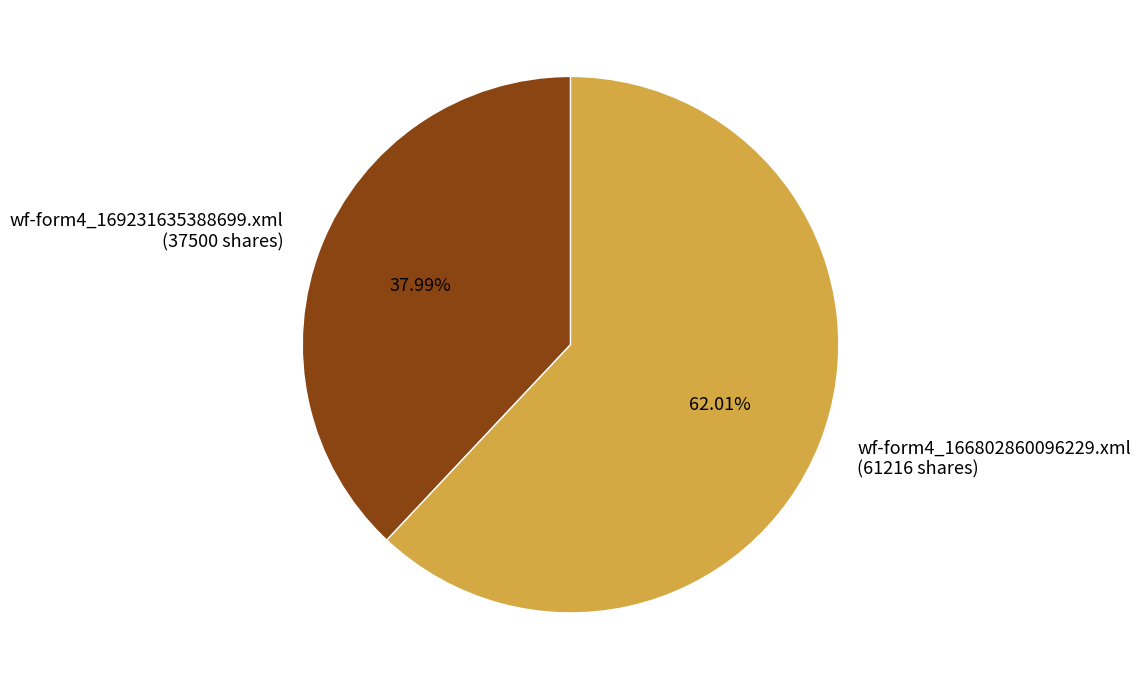

What is the largest slice in the pie chart?

wf-form4_166802860096229.xml (61216 shares)